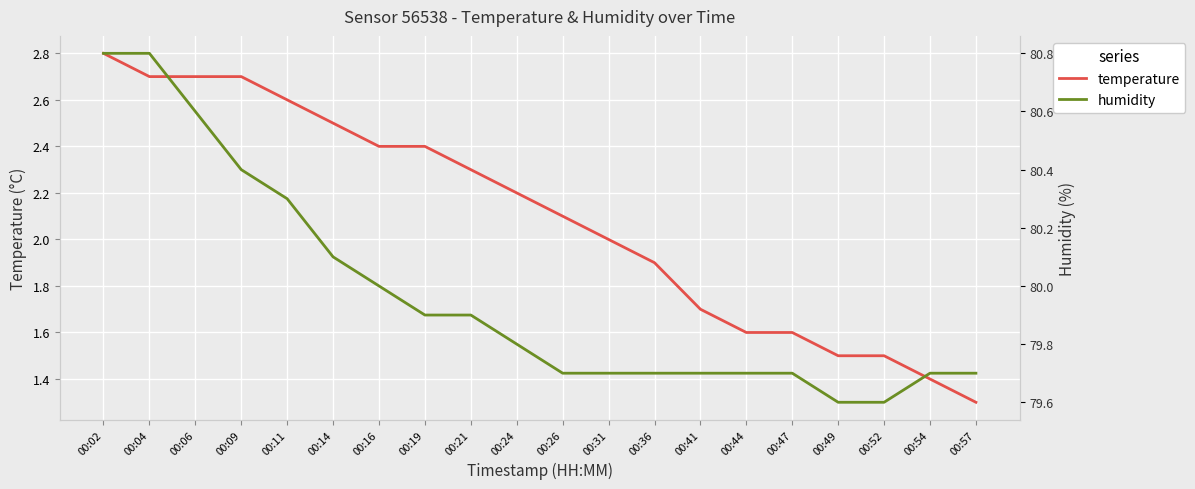

True or false: temperature and humidity cross at least once.

False